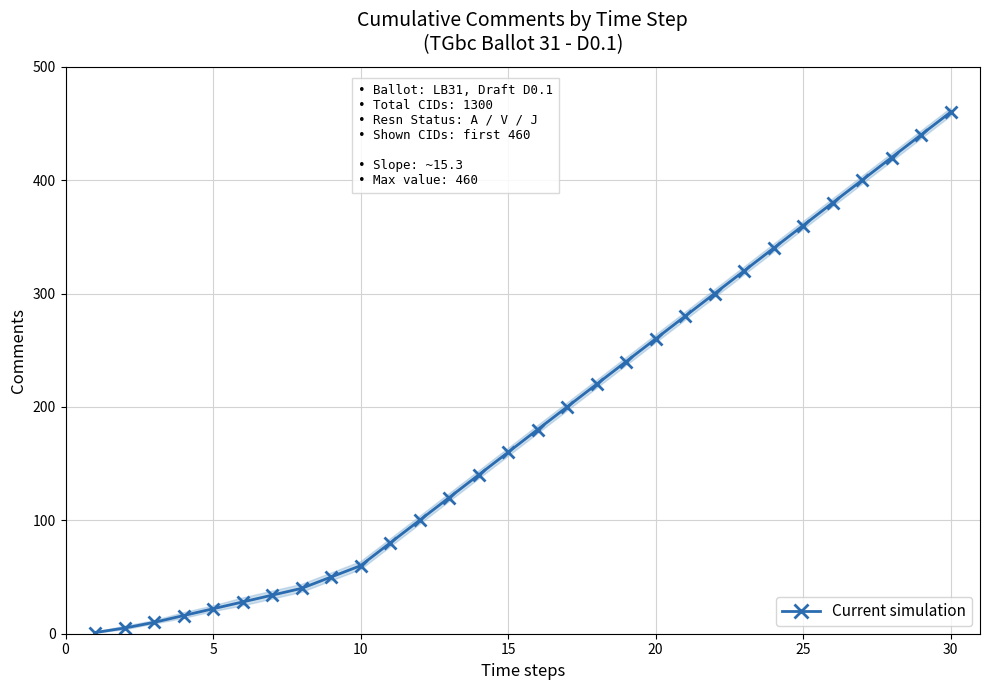

What is the maximum value for Current simulation?

460